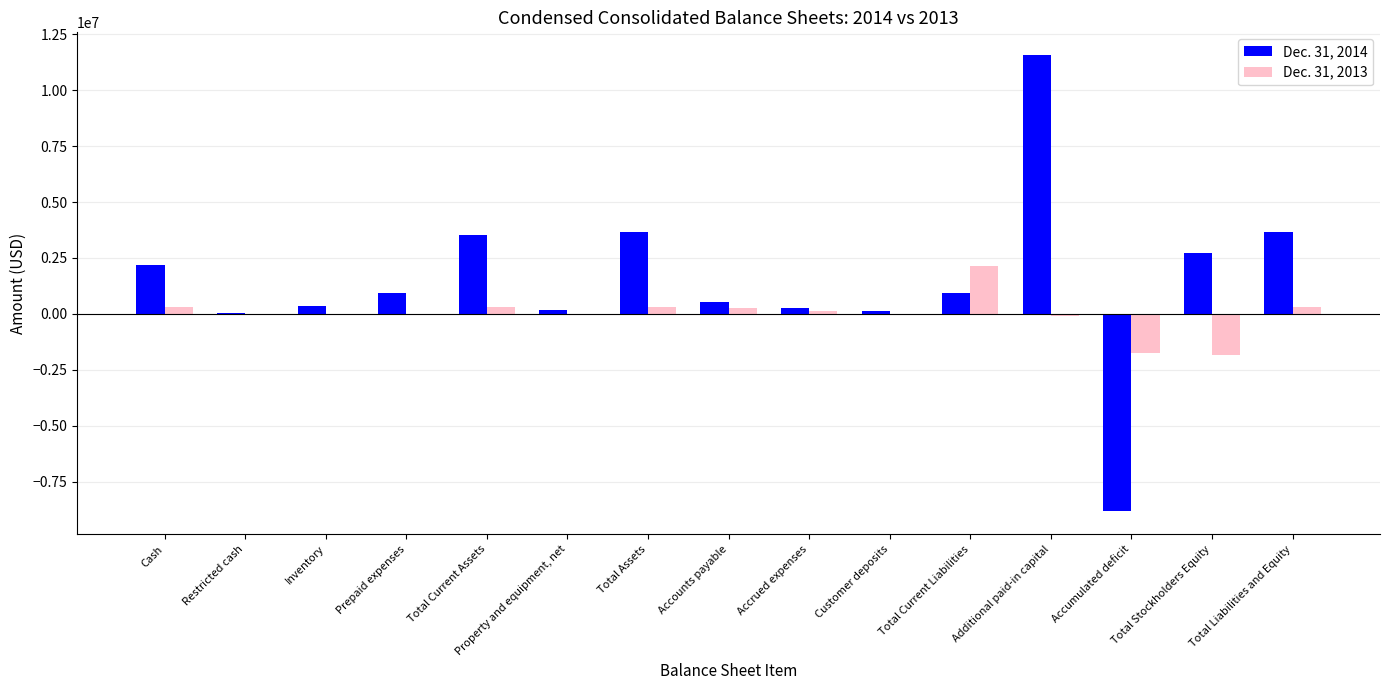

At which category is the sum across all series the highest?

Additional paid-in capital